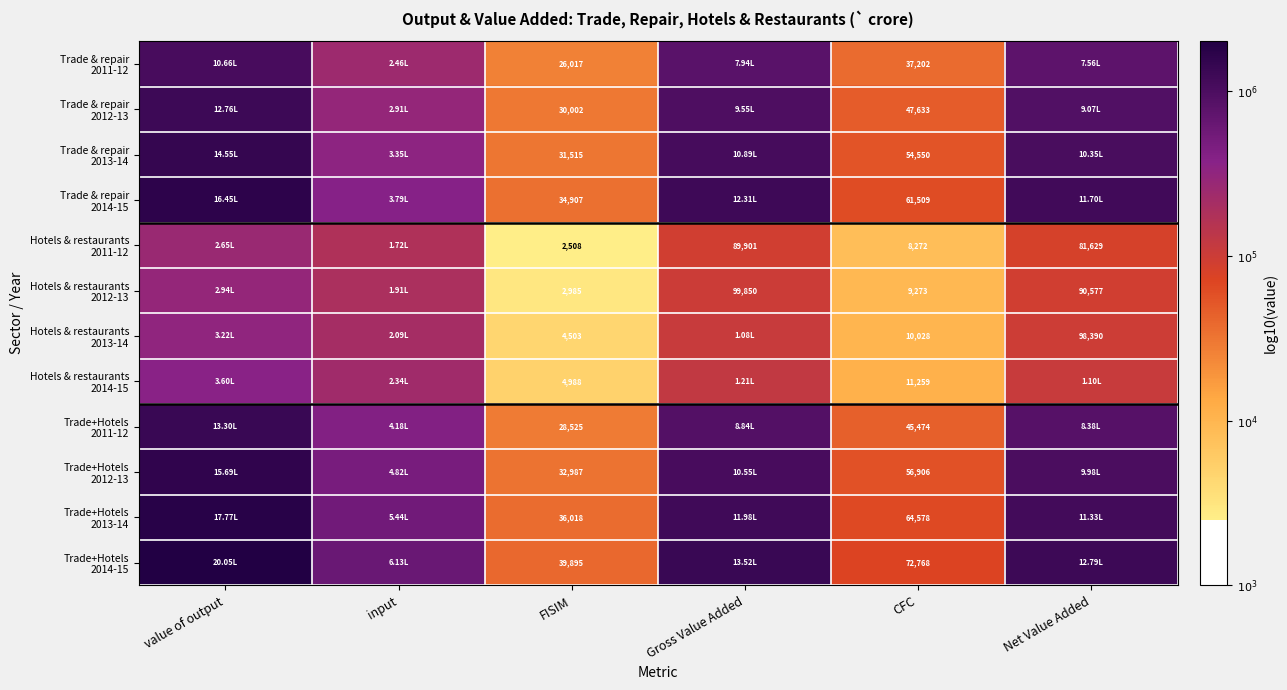

At which label does Hotels & restaurants 2012-13 reach its peak?

value of output